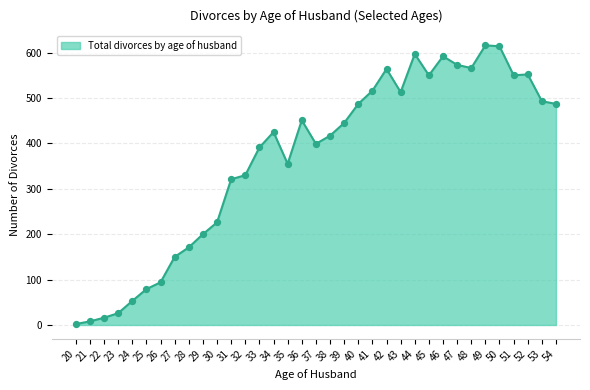

Approximately how many times larger is the value at 52 compared to 44?

0.9